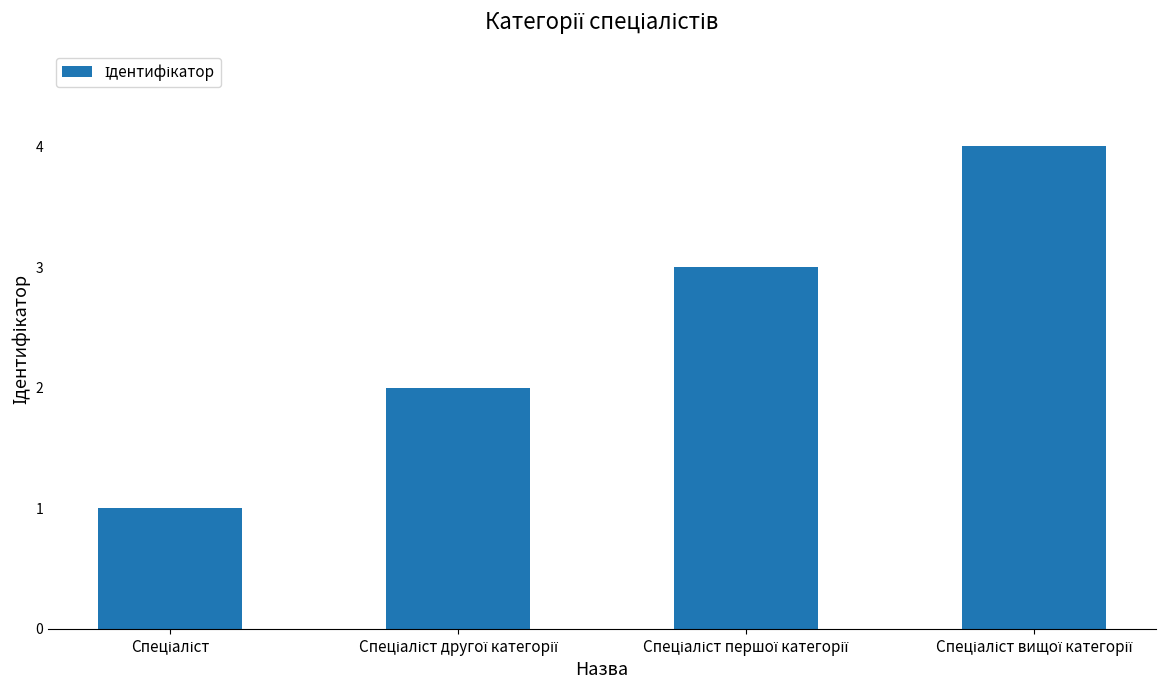

What is the difference between the maximum and minimum values?

3